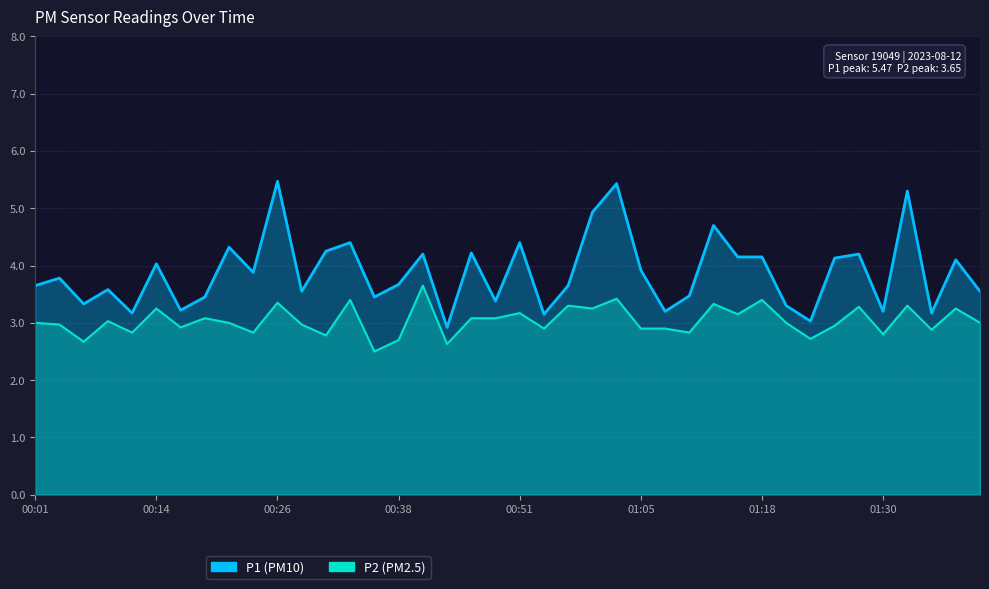

How many distinct data groups are displayed?

2